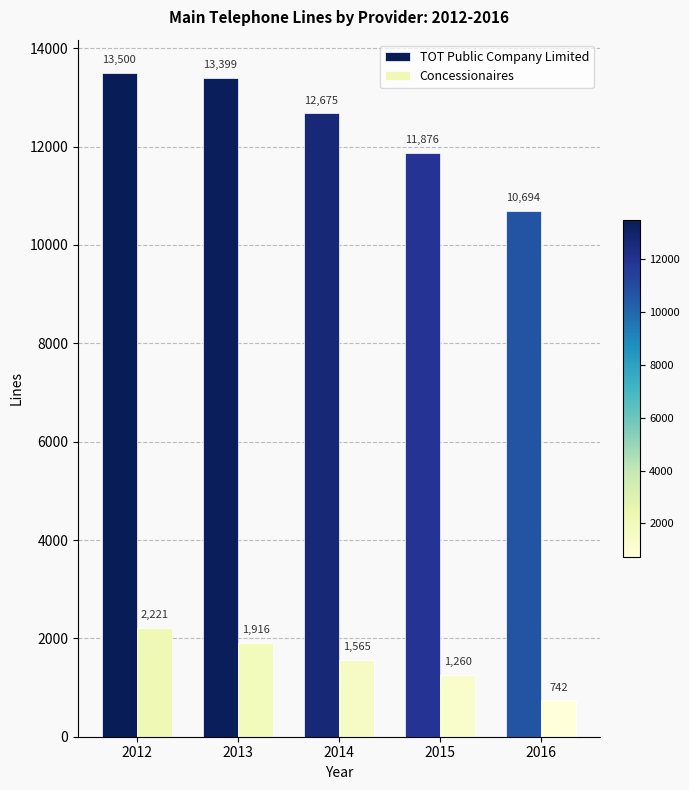

Rank the series by their average value, from highest to lowest.

TOT Public Company Limited, Concessionaires